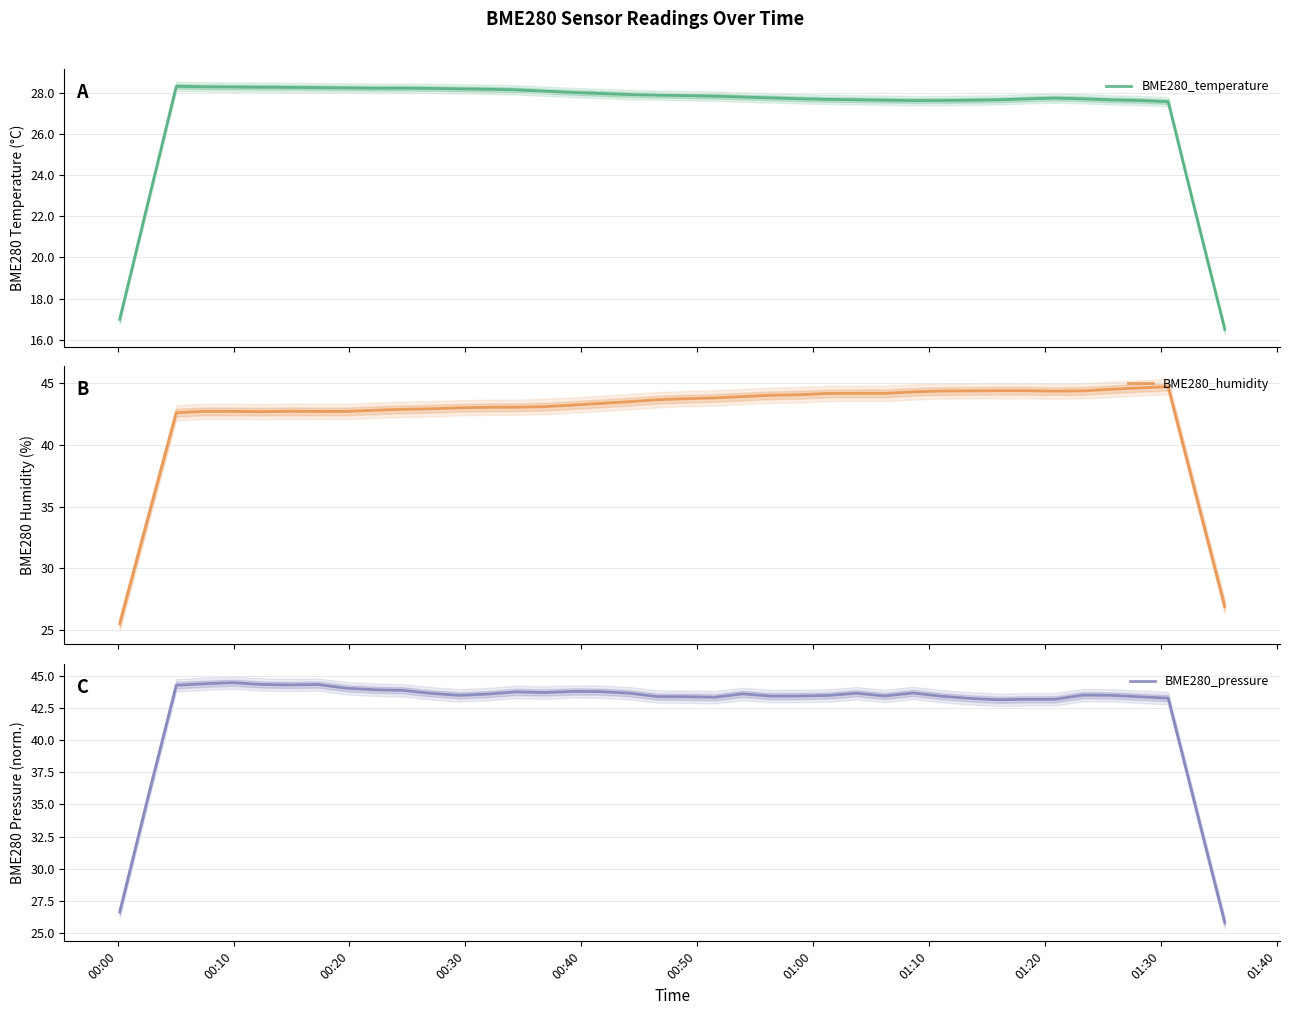

What is the minimum value for BME280_humidity?

25.5